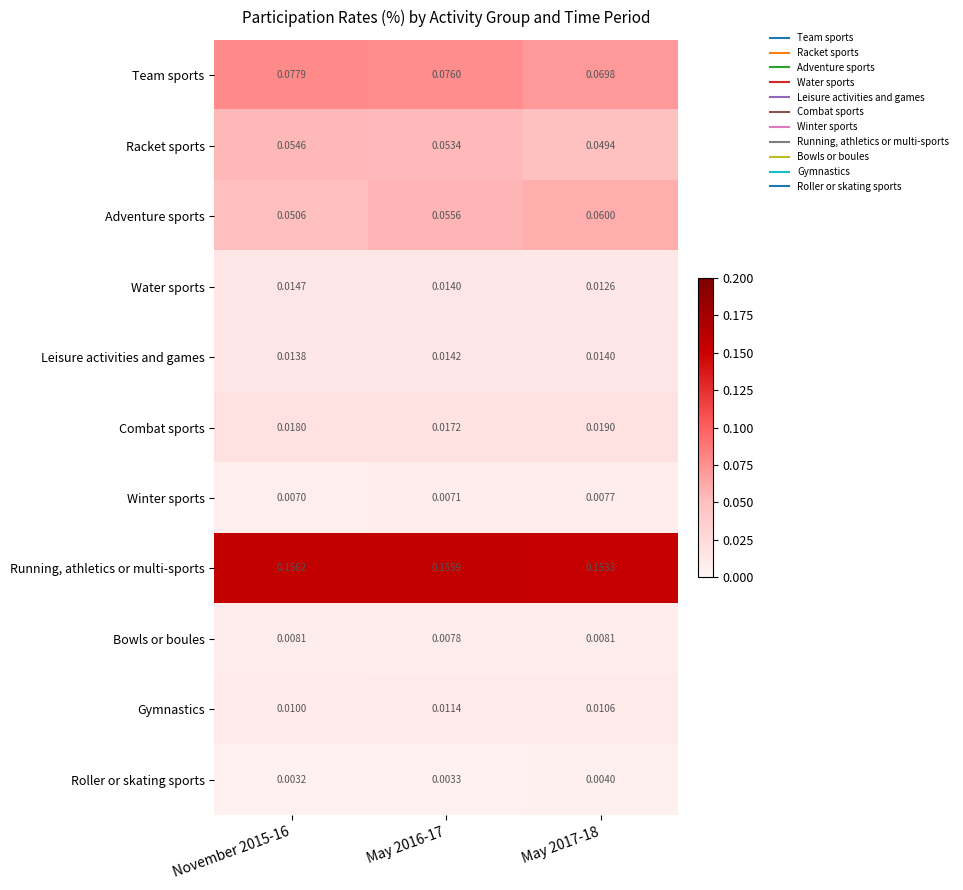

Is the value of Water sports at May 2017-18 greater than the value of Team sports at May 2017-18?

No